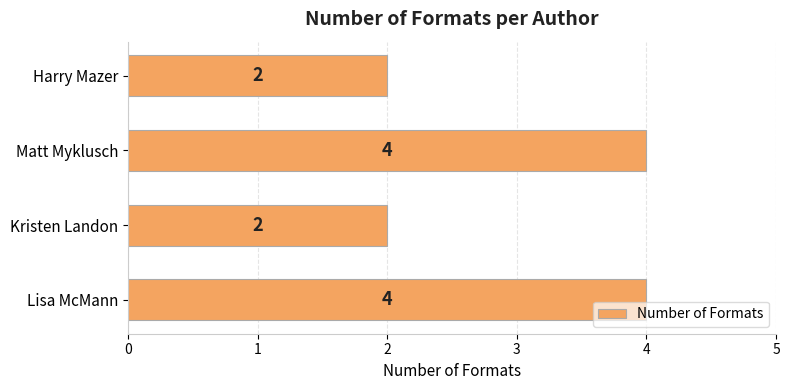

Reading bottom to top, extract all data points from this chart.

4	2	4	2